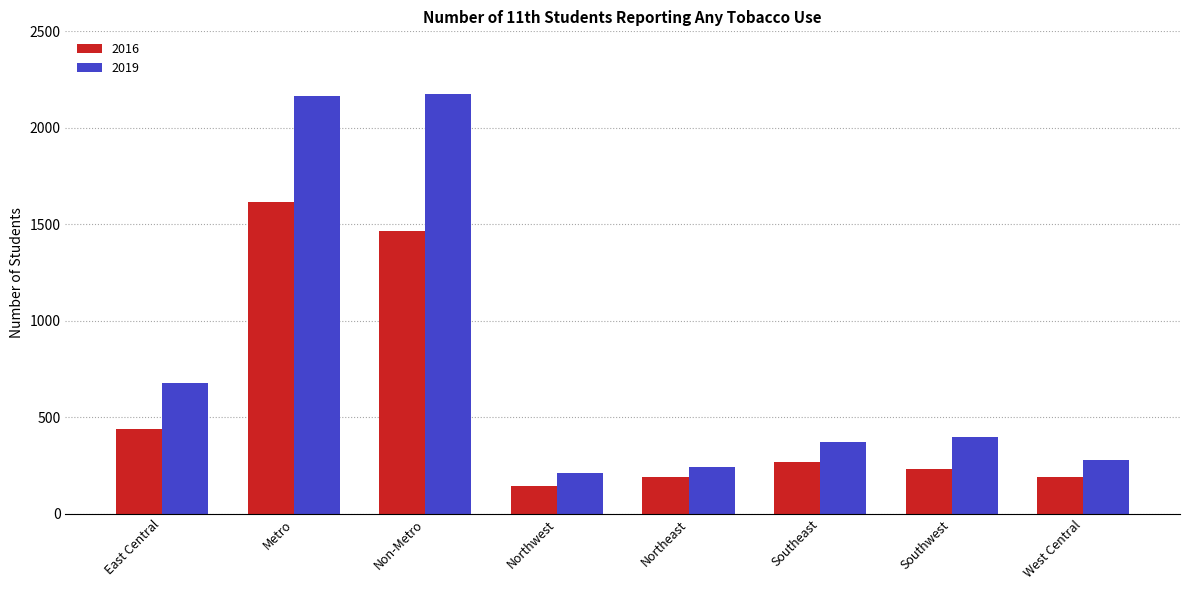

How many data points in 2019 are less than 399?

4